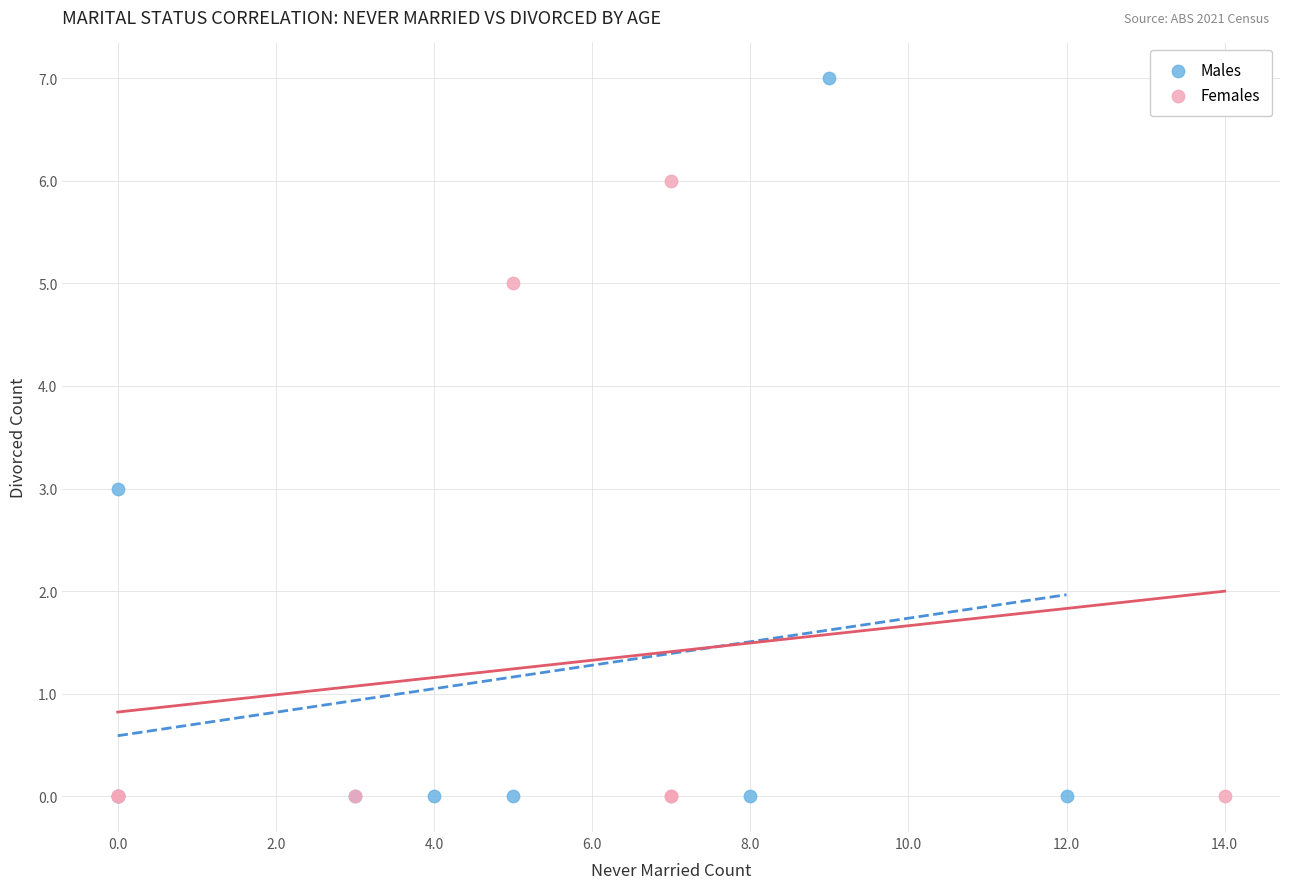

What are all the series names shown in the legend?

Males, Females